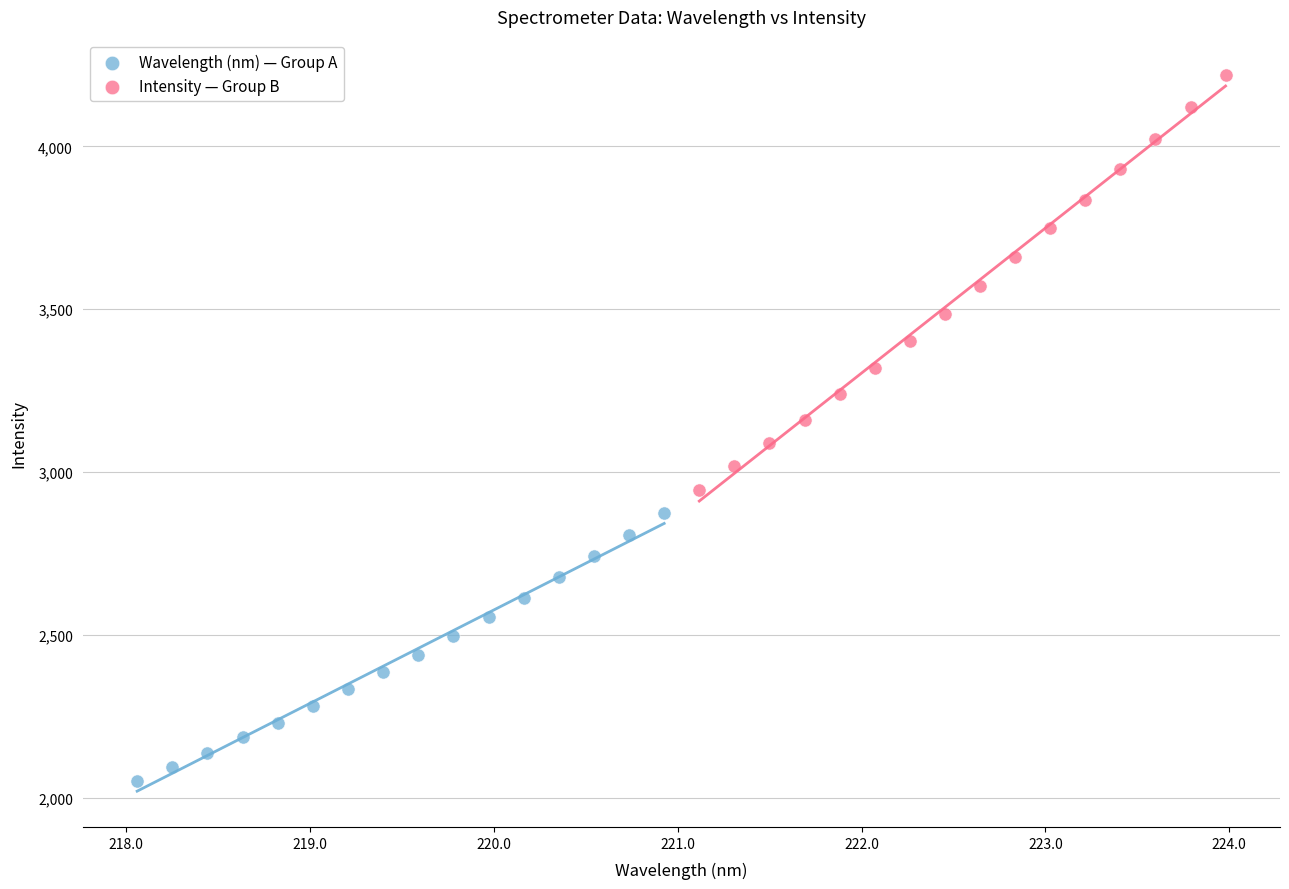

Which series contains the lowest Y value?

Wavelength (nm) — Group A